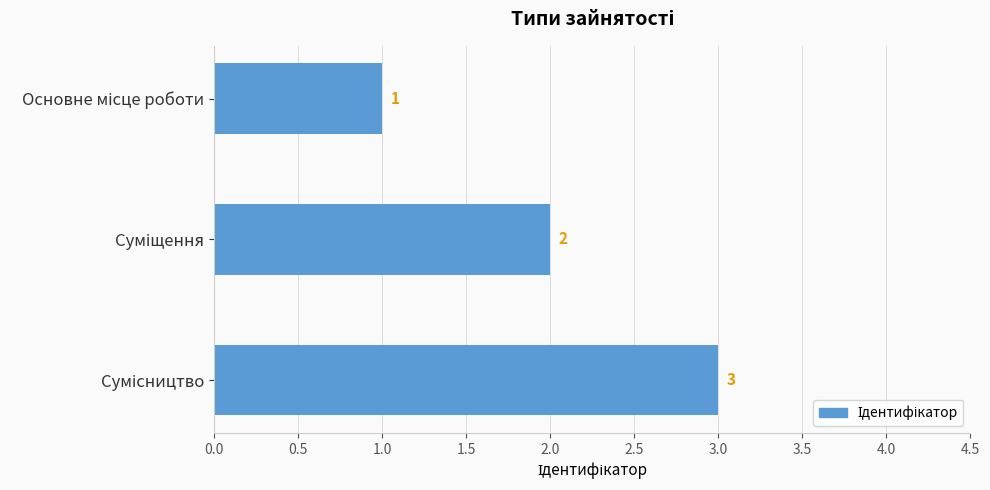

Count the values in the range 1 to 3.

3